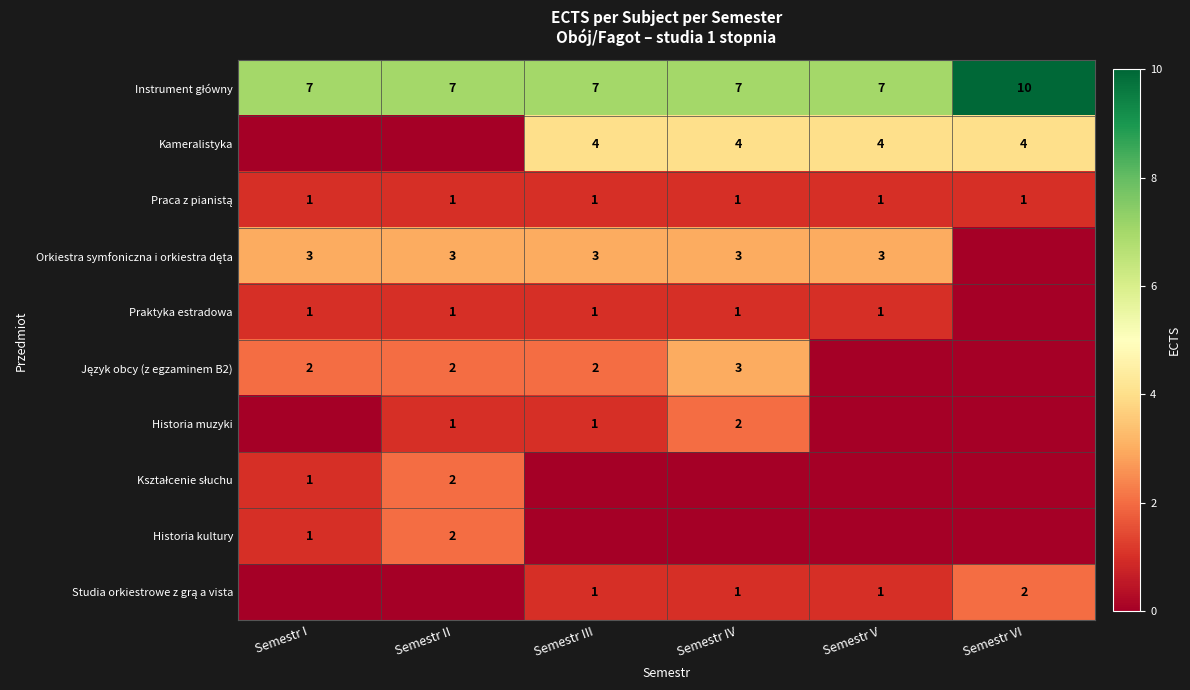

The value of Kameralistyka at Semestr VI is 5. True or false?

False